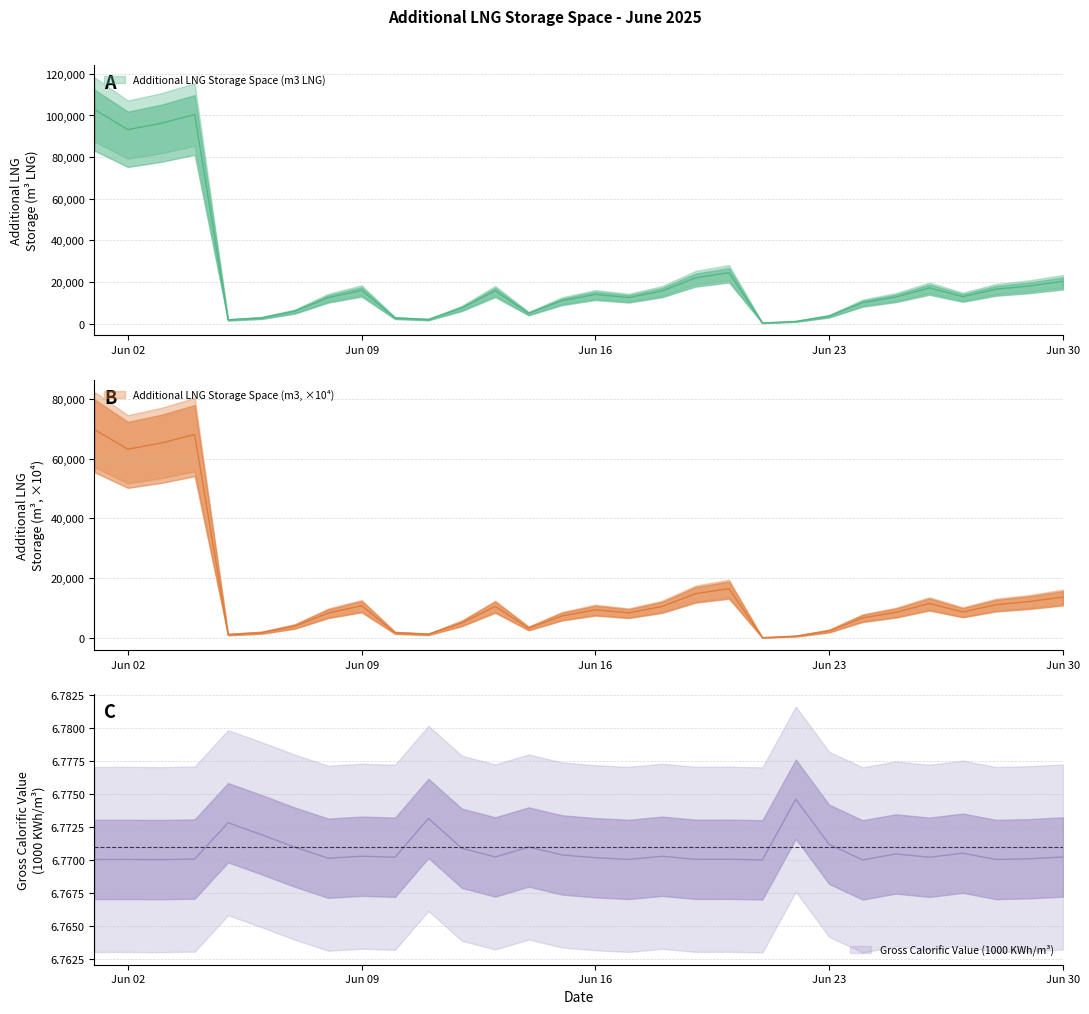

At which category is the sum across all series the highest?

2025-06-01